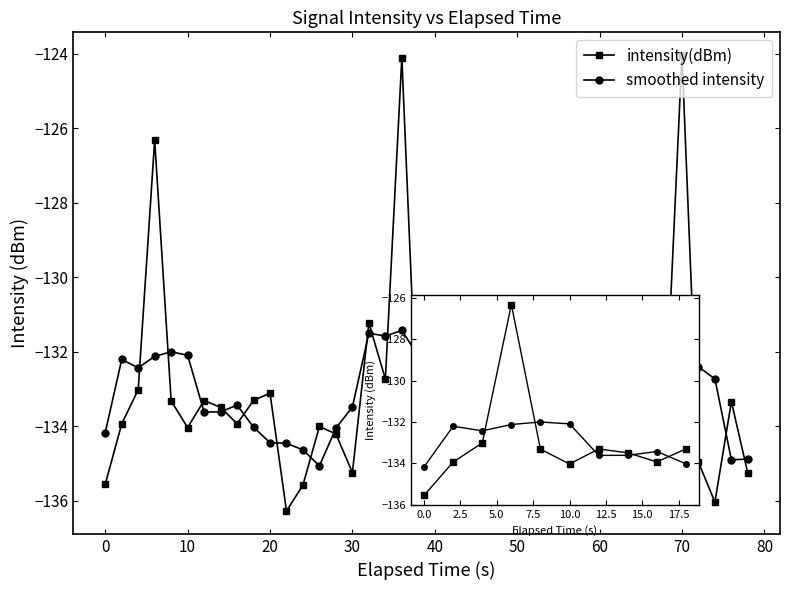

List the series in order of their overall mean, lowest first.

intensity(dBm), smoothed intensity